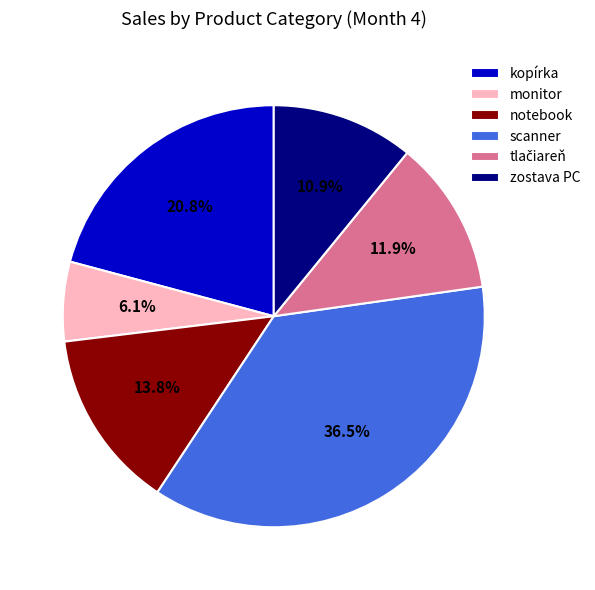

To the nearest percent, what is the combined percentage of notebook and scanner?

50%